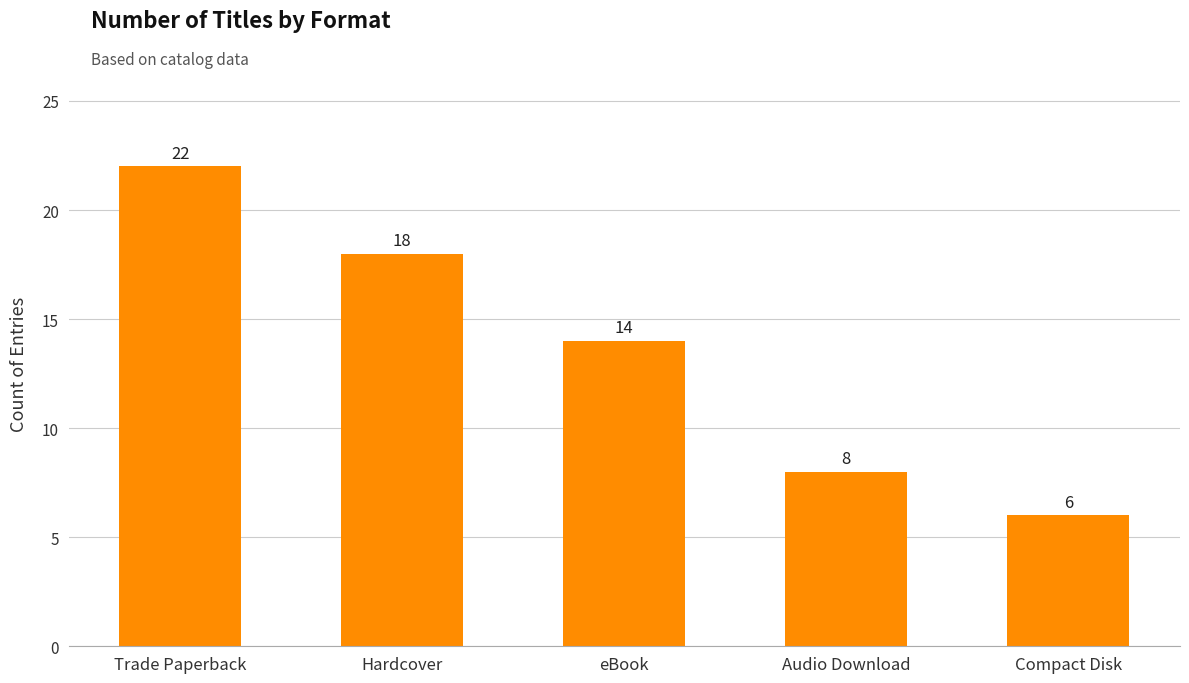

Count the number of categories in the chart.

5